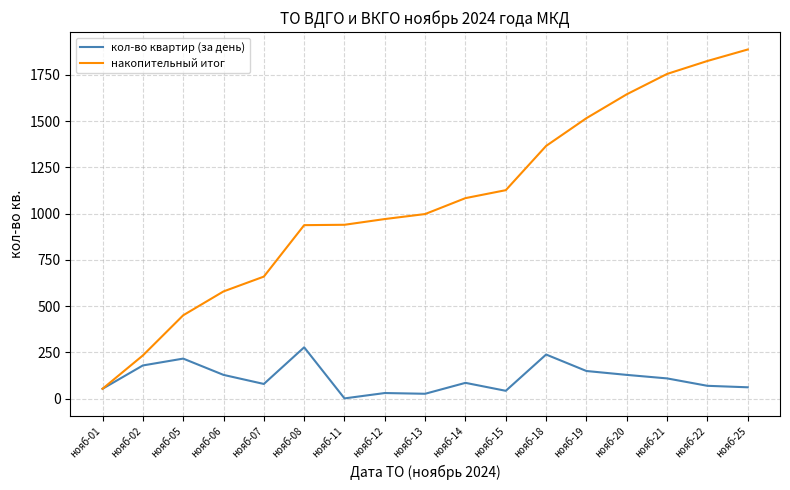

Which category has the highest value across all series?

нояб-25